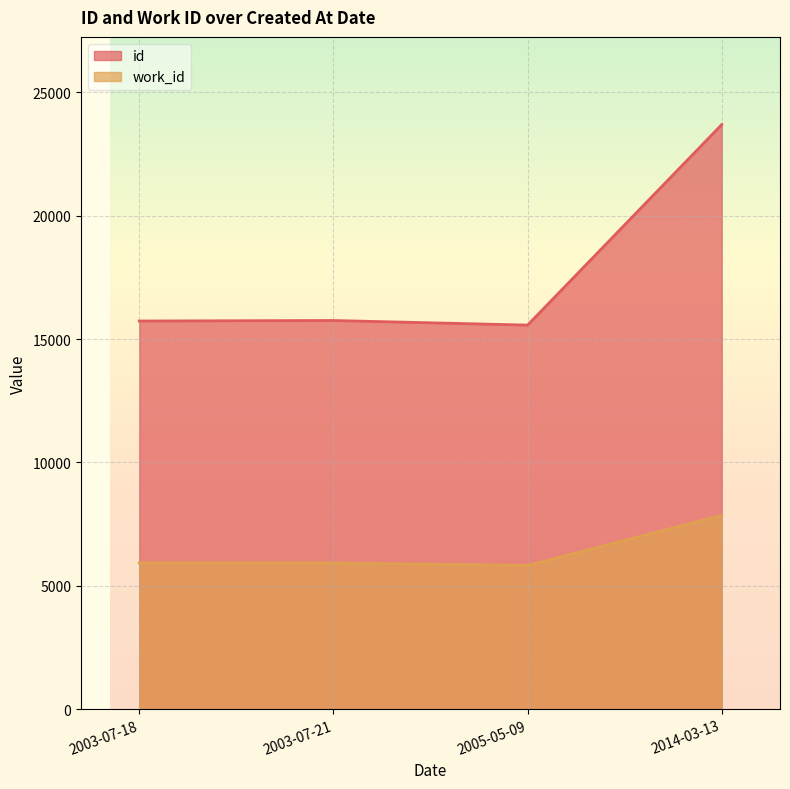

In work_id, how many points are lower than both neighbors (excluding endpoints)?

1